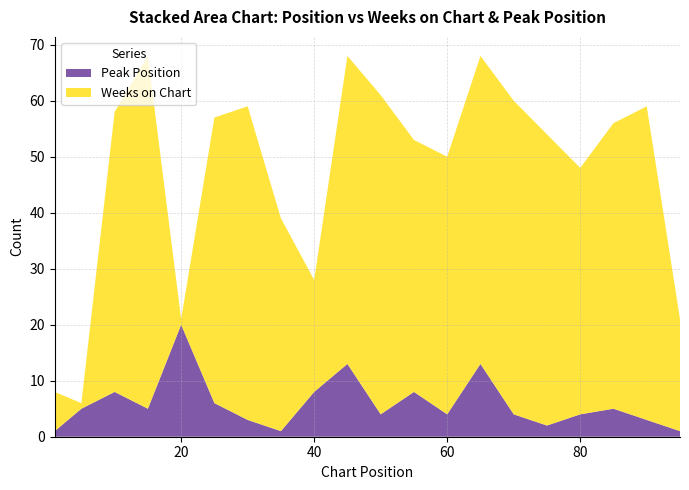

Reading left to right, extract all data points from this chart.

Weeks on Chart: 1=7	5=1	10=50	15=63	20=1	25=51	30=56	35=38	40=20	45=55	50=57	55=45	60=46	65=55	70=56	75=52	80=44	85=51	90=56	95=20
Peak Position: 1=1	5=5	10=8	15=5	20=20	25=6	30=3	35=1	40=8	45=13	50=4	55=8	60=4	65=13	70=4	75=2	80=4	85=5	90=3	95=1